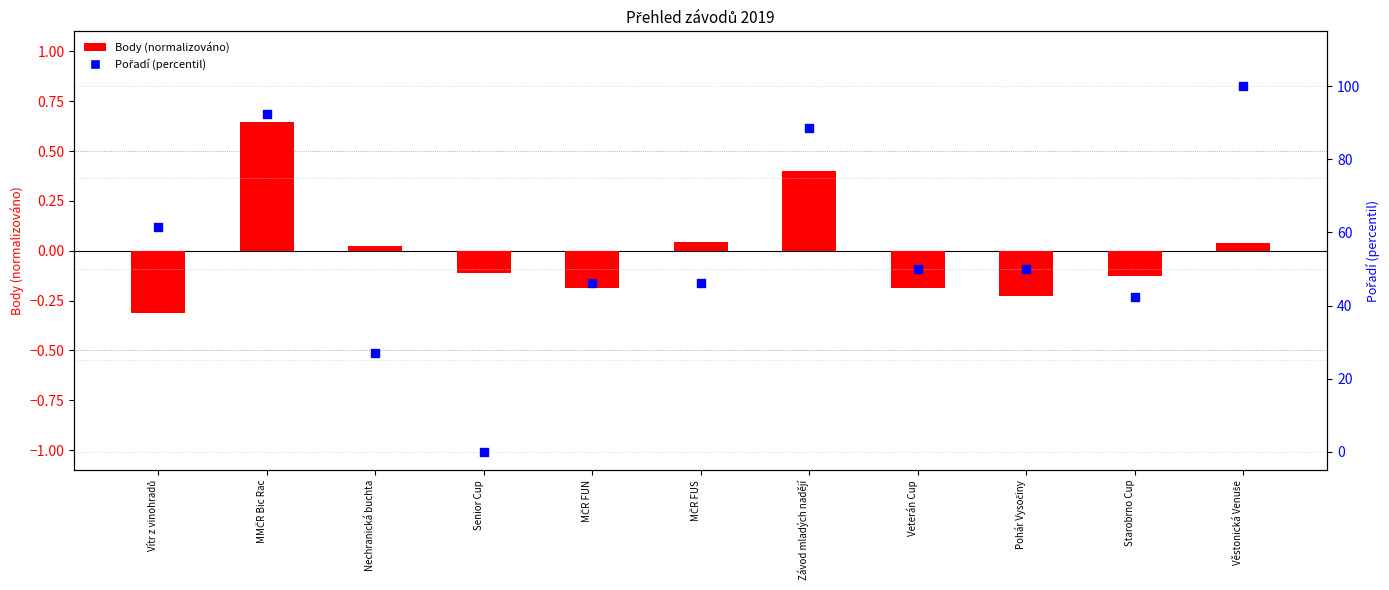

At which category is the sum across all series the highest?

Věstonická Venuše